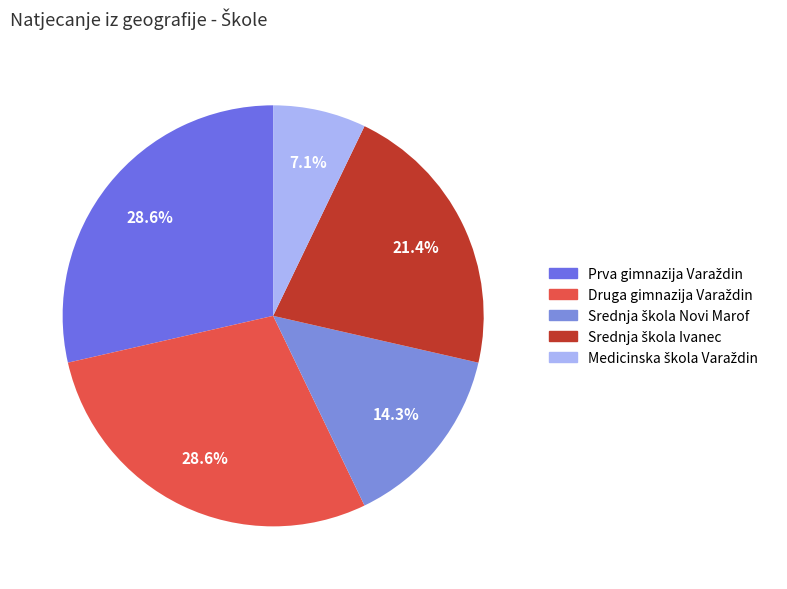

Count the number of slices in the pie.

5